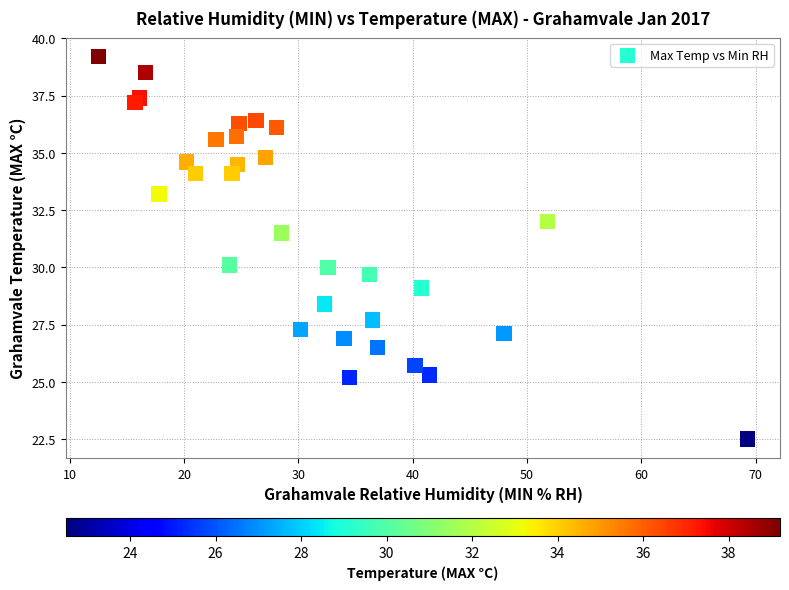

What is the range of X values (max minus min)?

56.8